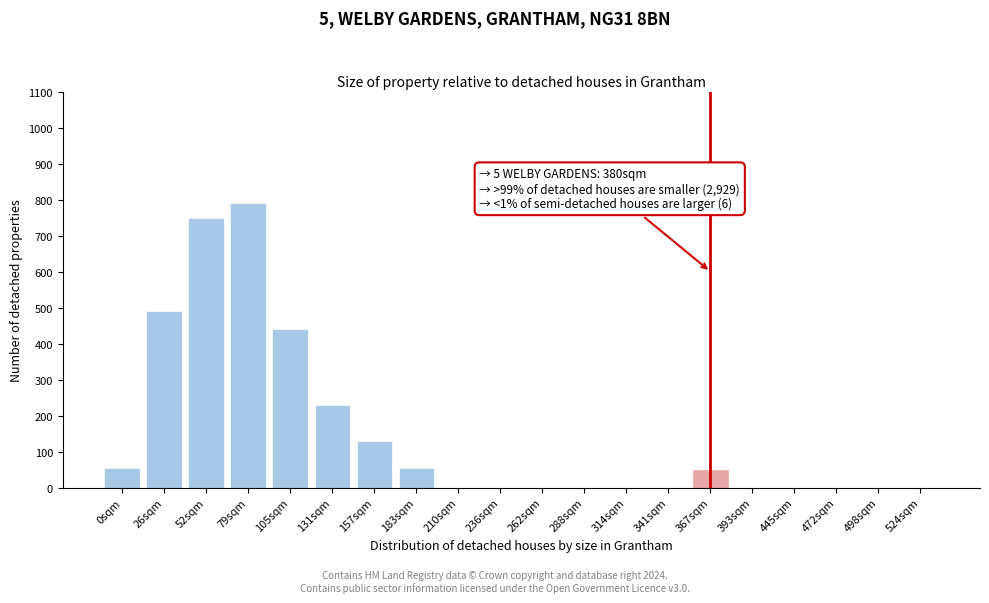

Reading left to right, transcribe all the data shown in this chart.

0sqm=55	26sqm=490	52sqm=750	79sqm=790	105sqm=440	131sqm=230	157sqm=130	183sqm=55	210sqm=0	236sqm=0	262sqm=0	288sqm=0	314sqm=0	341sqm=0	367sqm=50	393sqm=0	445sqm=0	472sqm=0	498sqm=0	524sqm=0